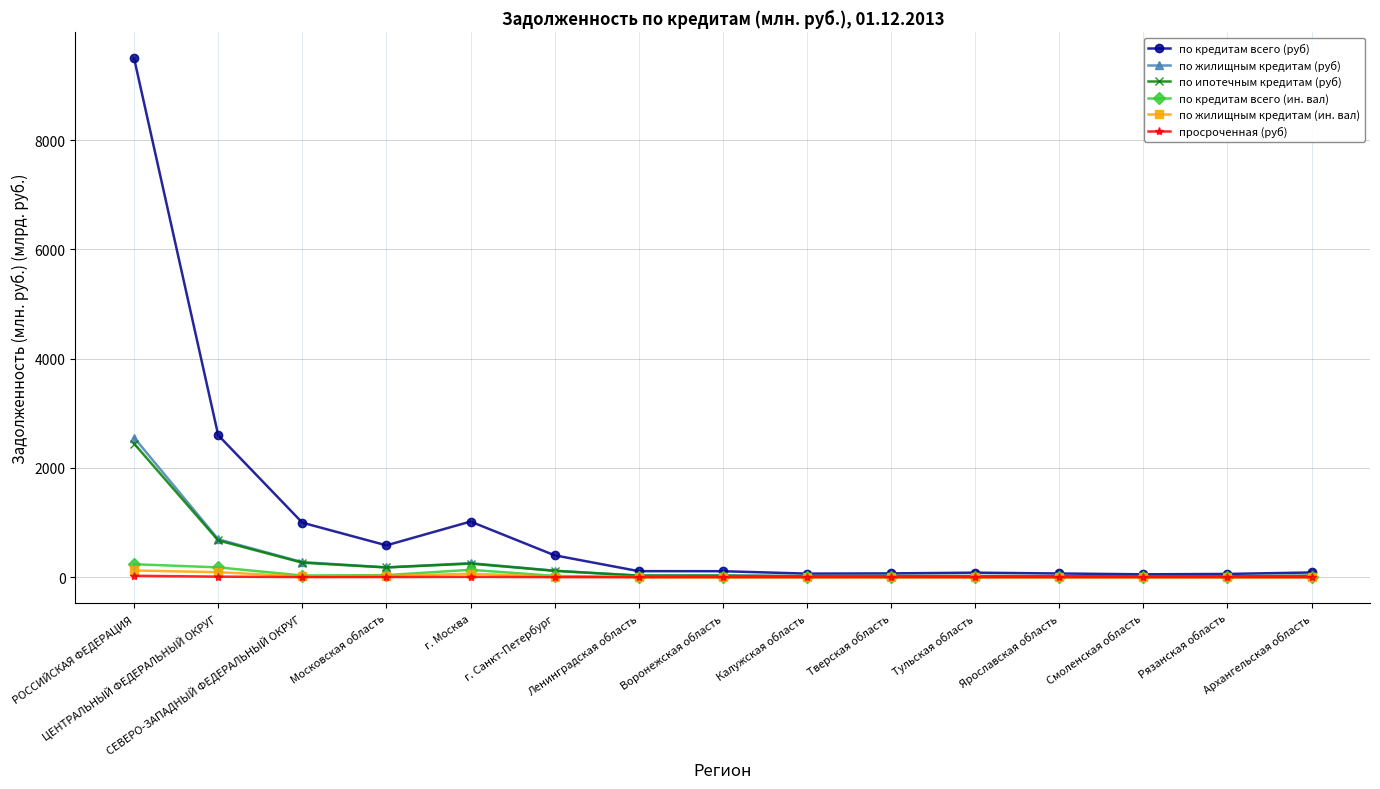

Which series has the widest spread of values?

по кредитам всего (руб)